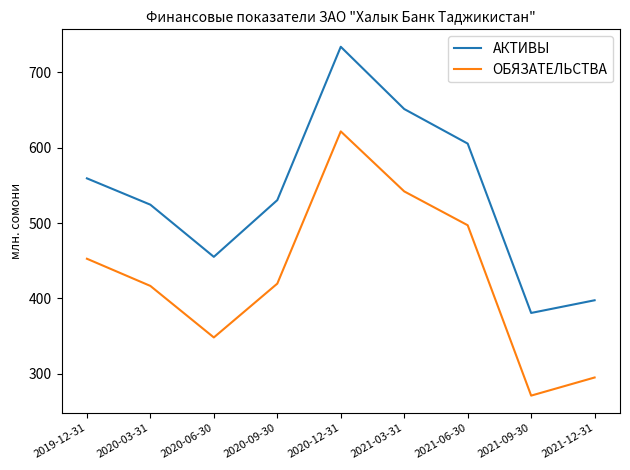

Rank the series by their maximum value, from highest to lowest.

АКТИВЫ, ОБЯЗАТЕЛЬСТВА